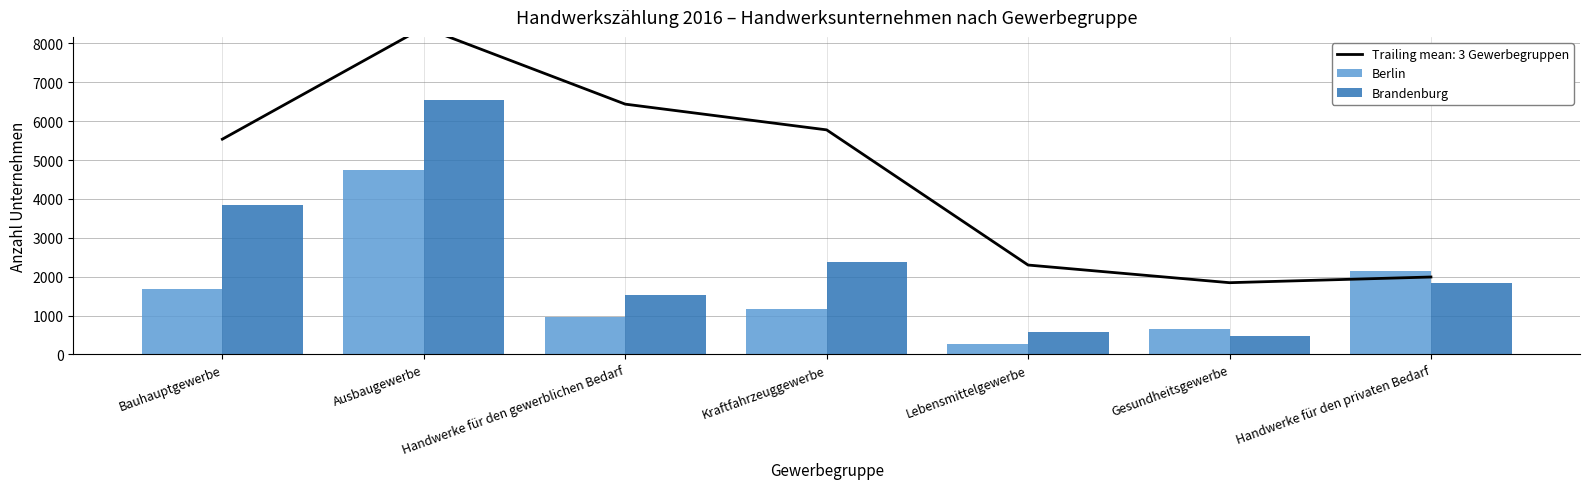

What is the label of the 2nd bar from the right?

Gesundheitsgewerbe